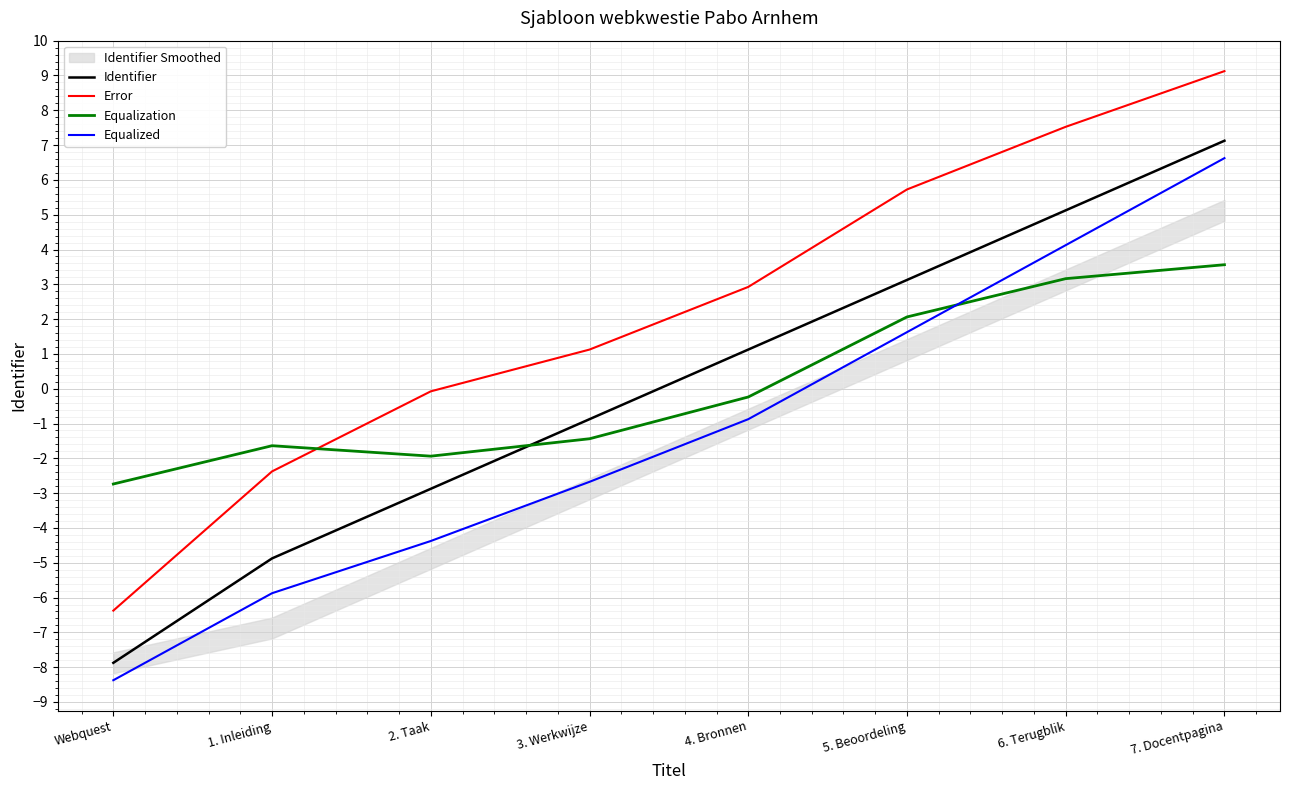

What position from the left is 2. Taak?

3